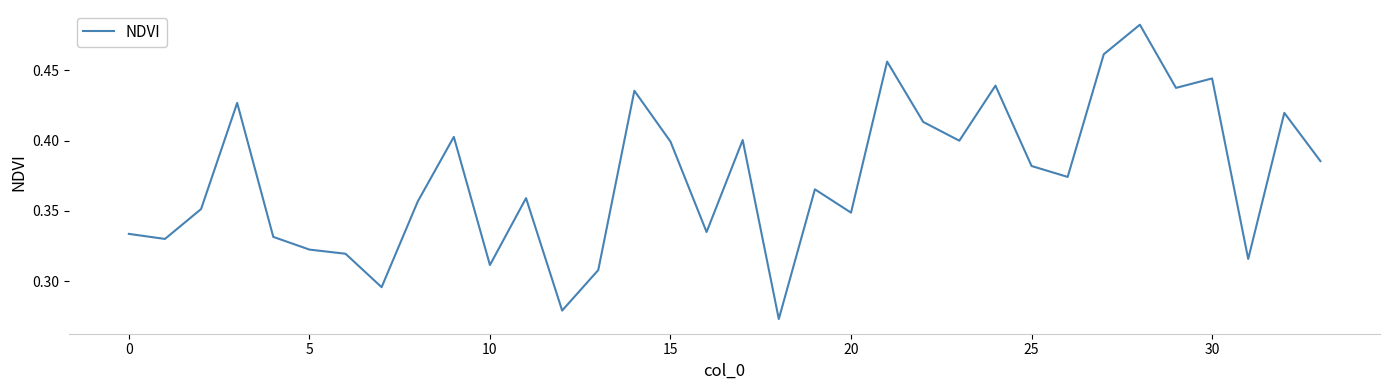

Count the number of categories in the chart.

34